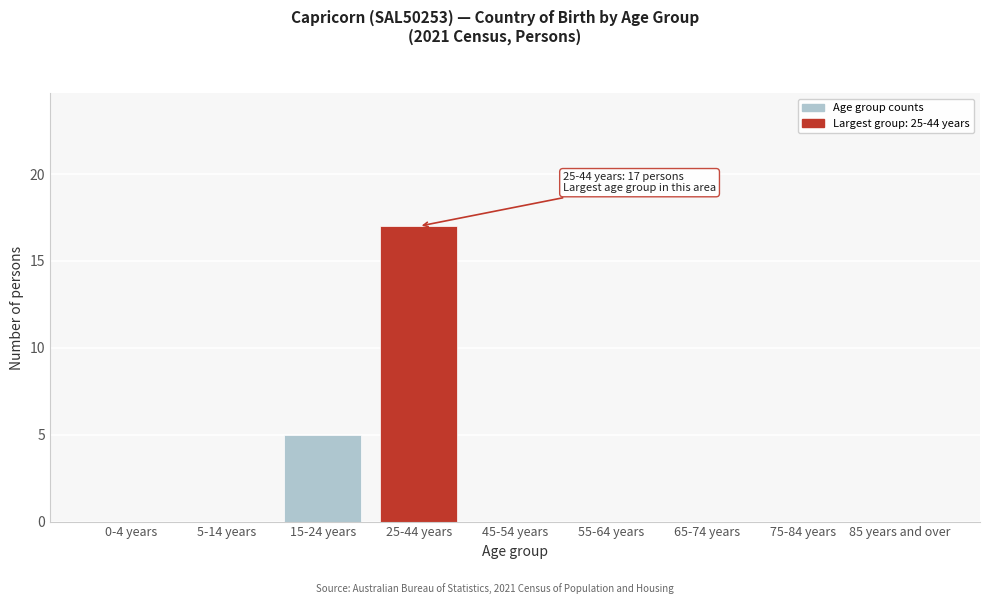

Reading left to right, what are all the values shown in this chart?

0-4 years=0	5-14 years=0	15-24 years=5	25-44 years=17	45-54 years=0	55-64 years=0	65-74 years=0	75-84 years=0	85 years and over=0